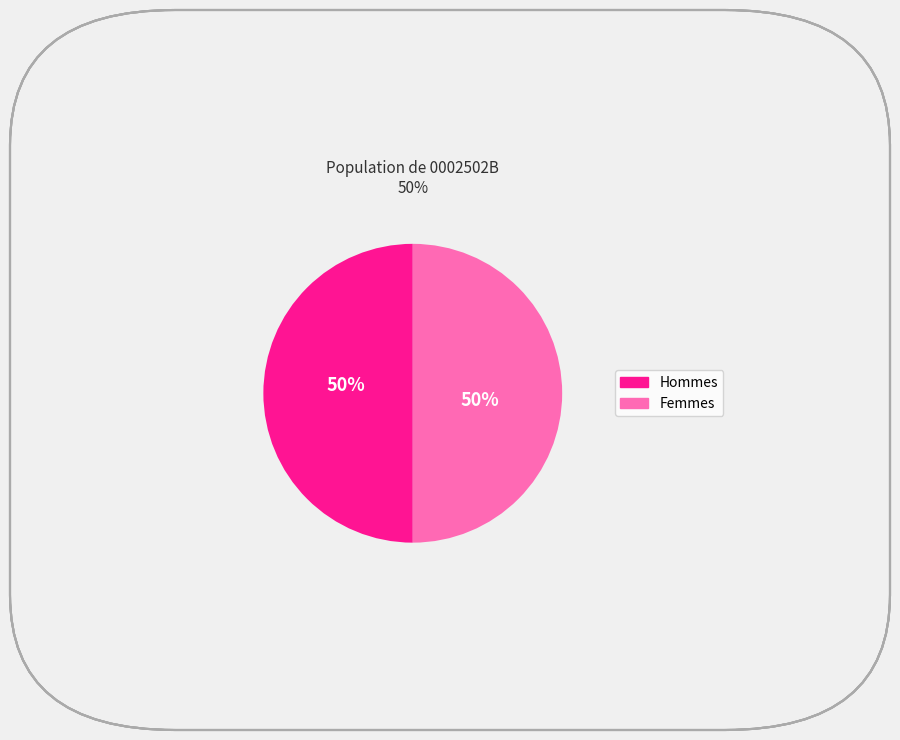

To the nearest percent, what is the average slice percentage?

50%